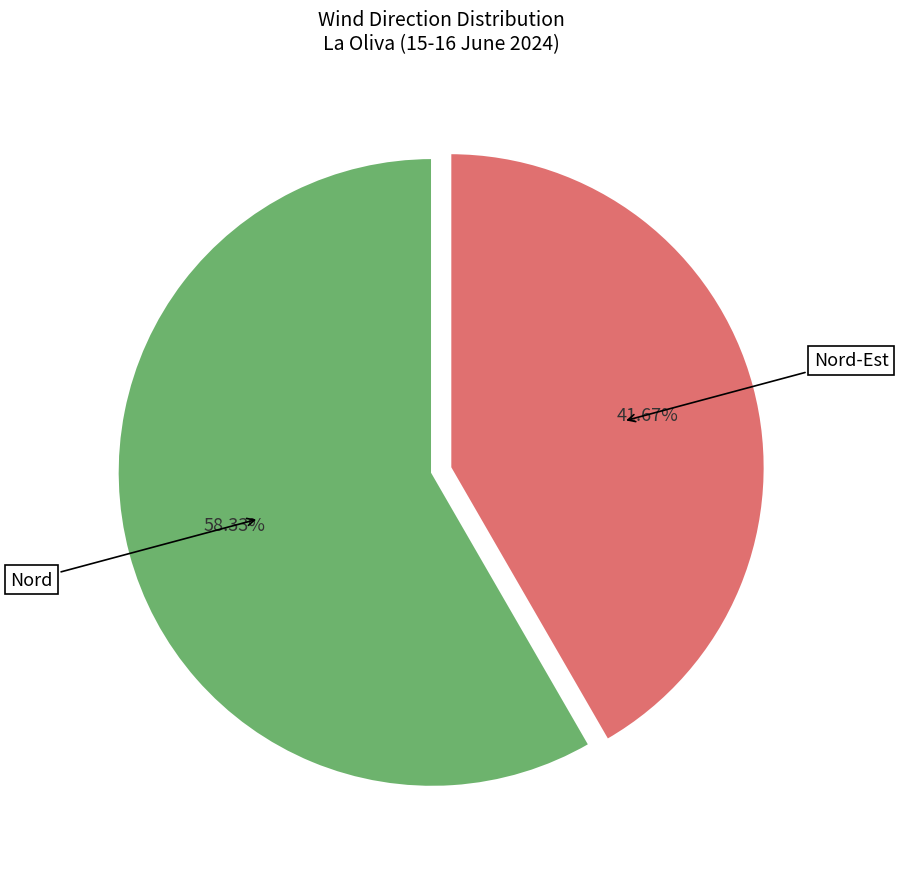

What is the ratio of the value at Nord-Est to the value at Nord?

0.7